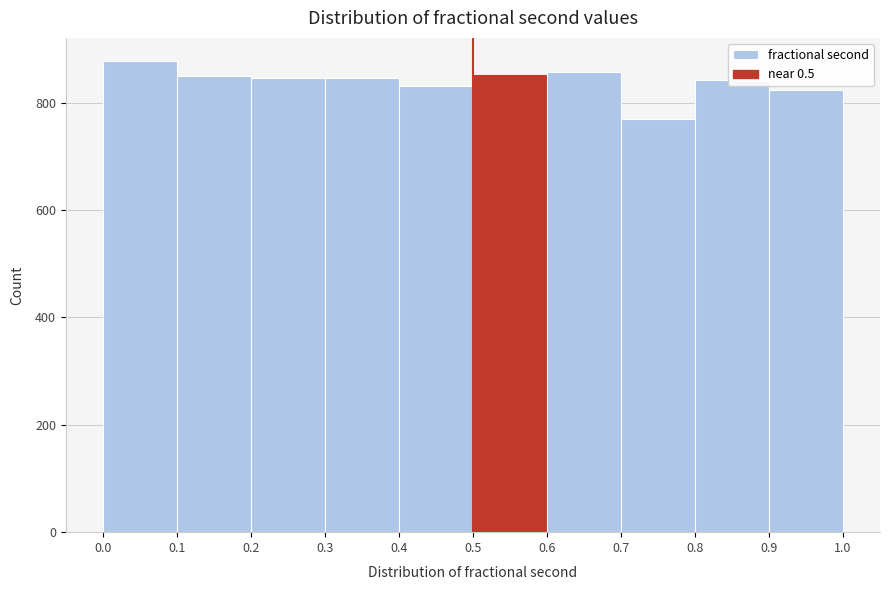

Reading left to right, list every bar in this chart as the range it spans on the x-axis followed by its height. The values are not printed on the chart, so give them approximately, as read against the axis.

0.0 to 0.1: 880
0.1 to 0.2: 840
0.2 to 0.3: 840
0.3 to 0.4: 840
0.4 to 0.5: 840
0.5 to 0.6: 860
0.6 to 0.7: 860
0.7 to 0.8: 780
0.8 to 0.9: 840
0.9 to 1.0: 820